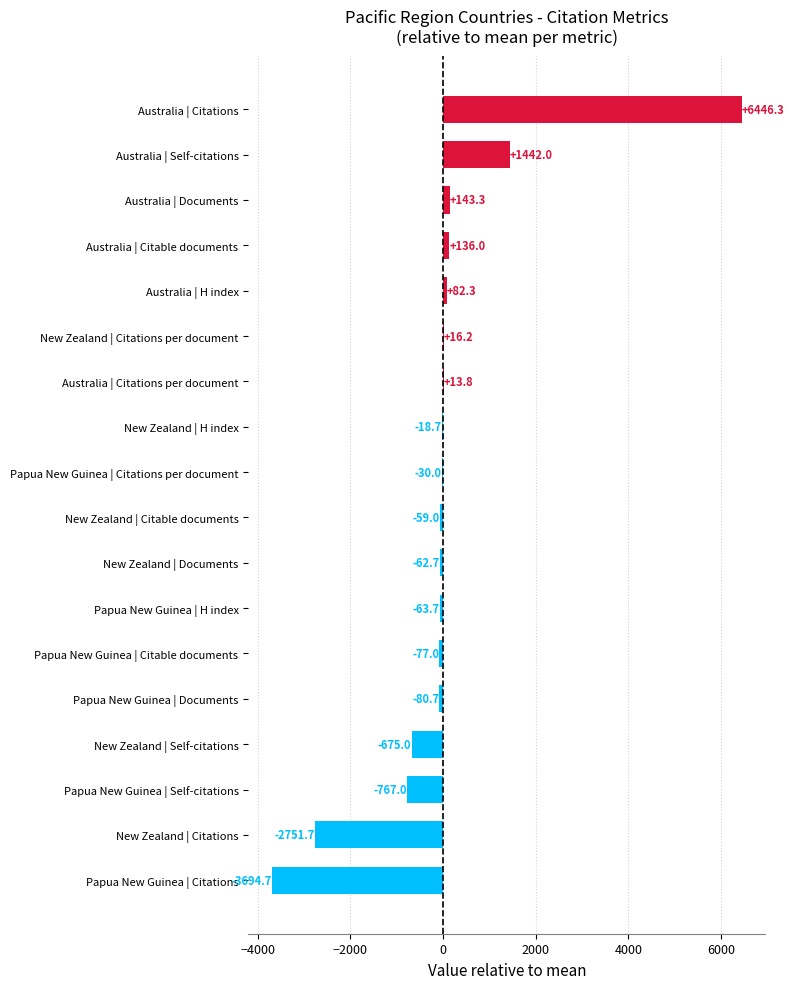

Where is the data nearest to the value 1375?

Australia | Self-citations